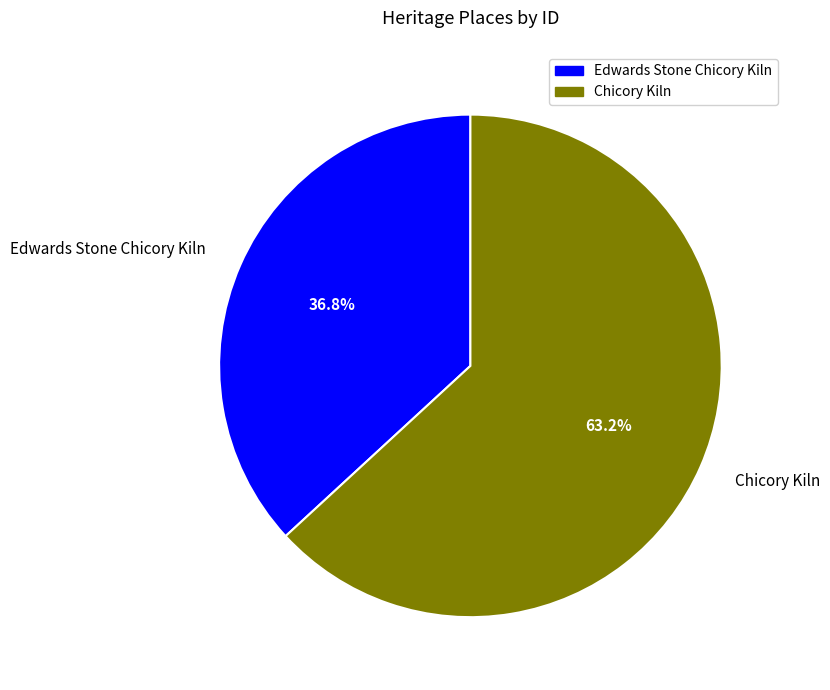

Which has a higher value, Edwards Stone Chicory Kiln or Chicory Kiln?

Chicory Kiln